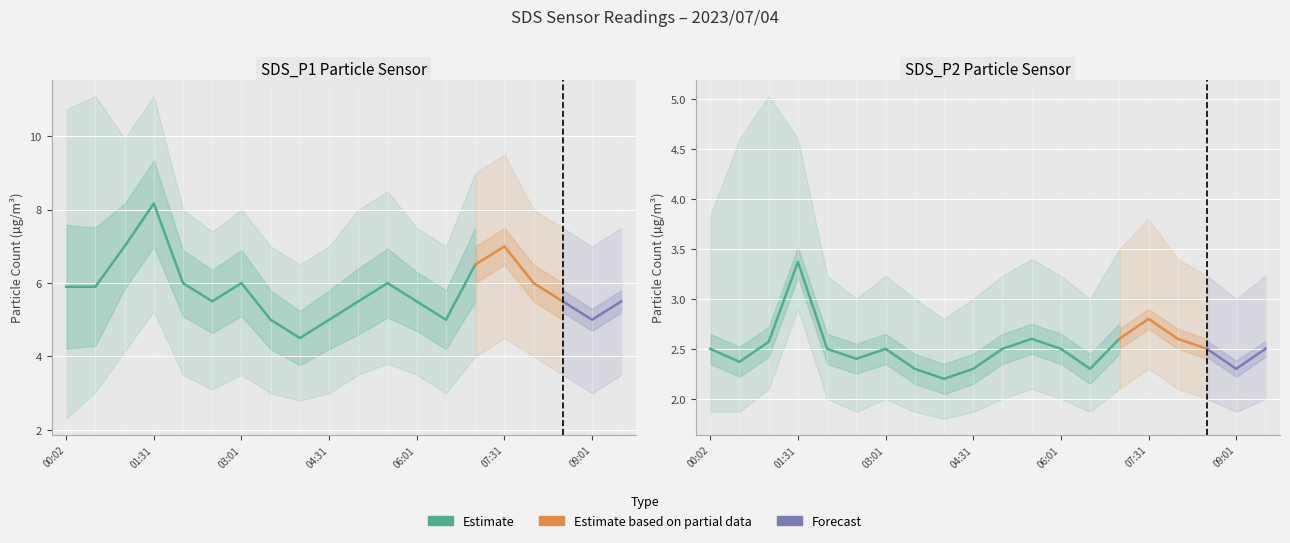

True or false: SDS_P1_lower has more than 1 points higher than both neighbors.

True